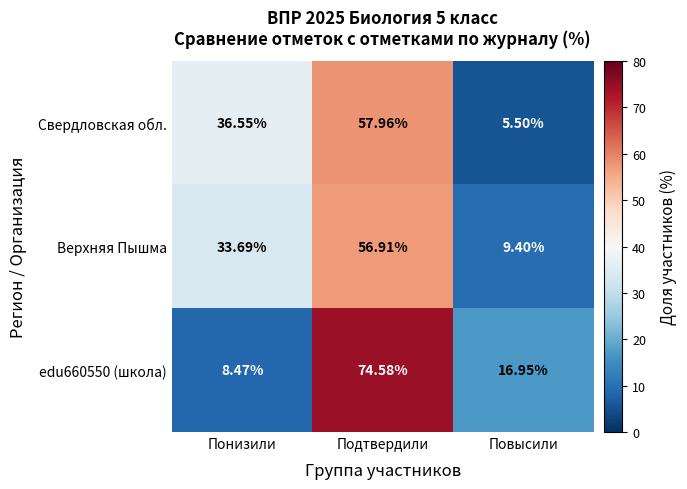

Rank the categories by Верхняя Пышма value from lowest to highest.

Повысили, Понизили, Подтвердили